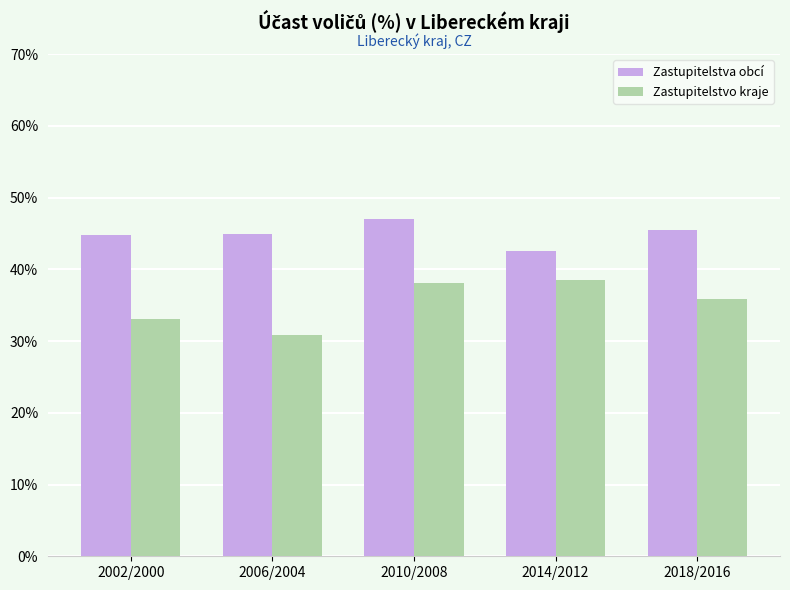

Which series changed the most between 2002/2000 and 2014/2012?

Zastupitelstvo kraje